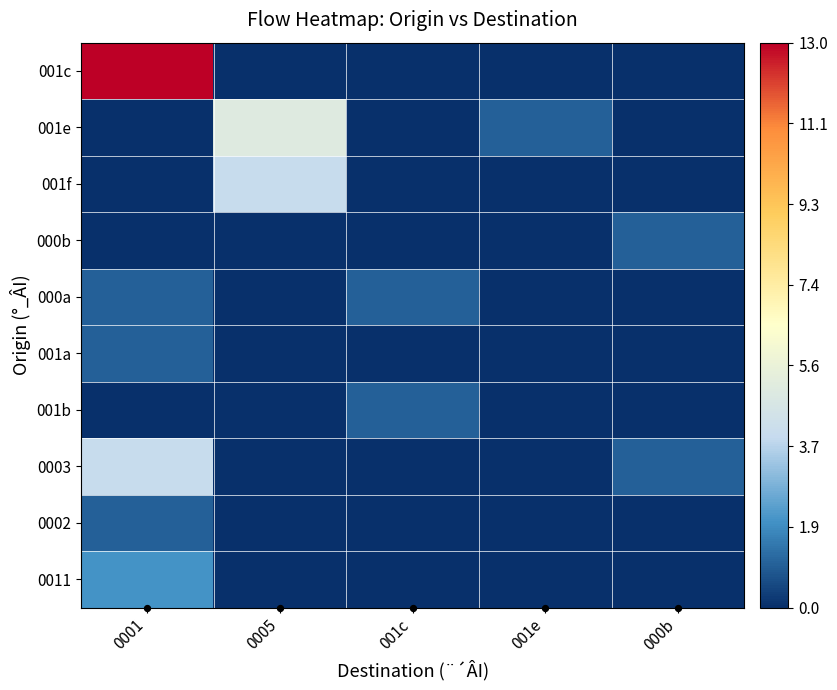

What is the maximum value shown in the chart?

13